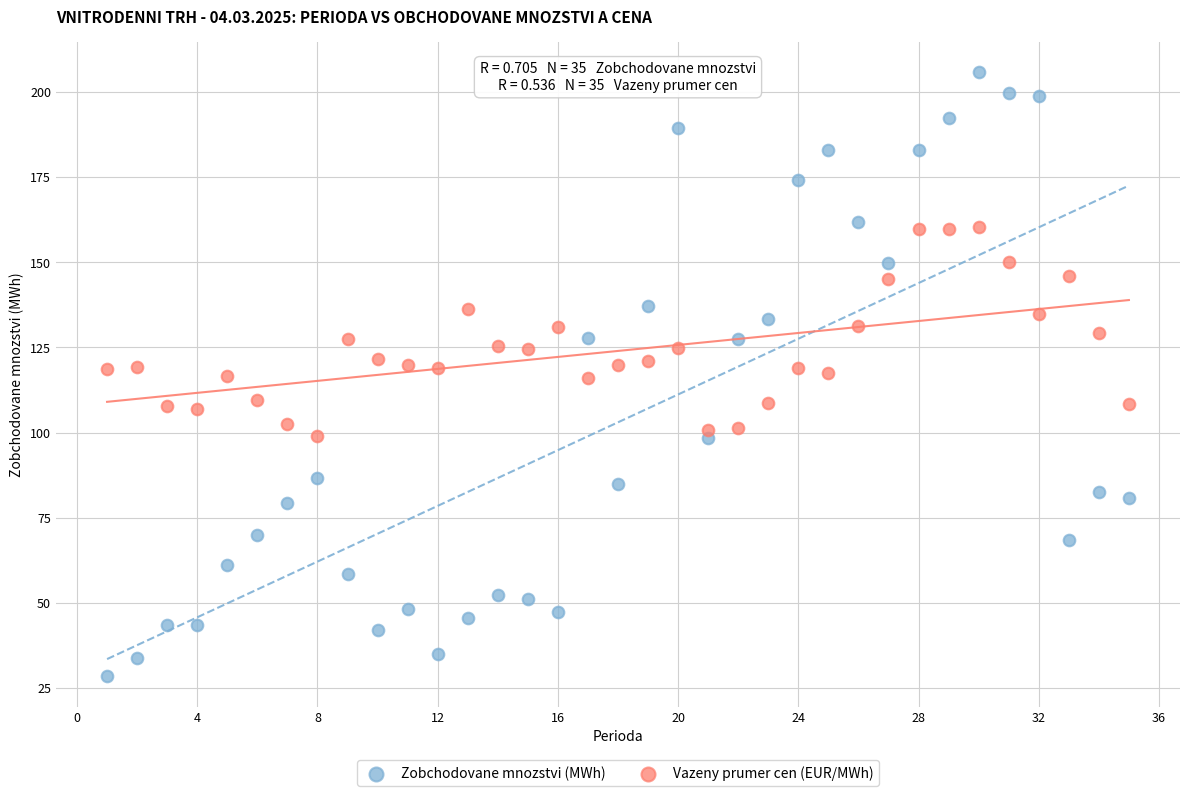

Which series reaches the maximum Y coordinate?

Zobchodovane mnozstvi (MWh)